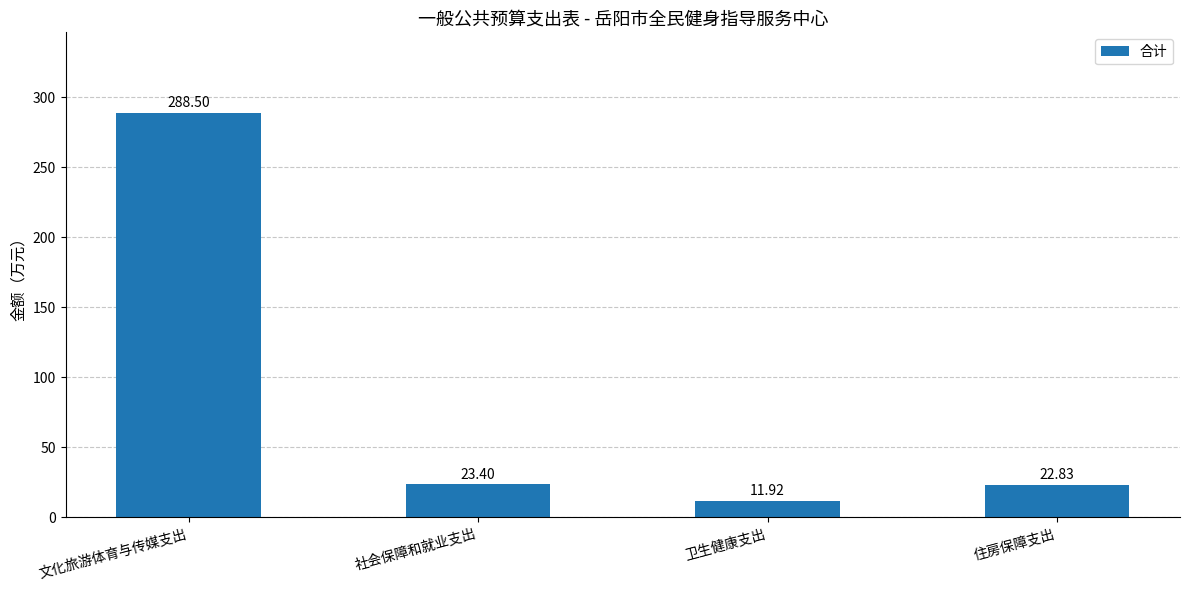

Count the number of categories in the chart.

4